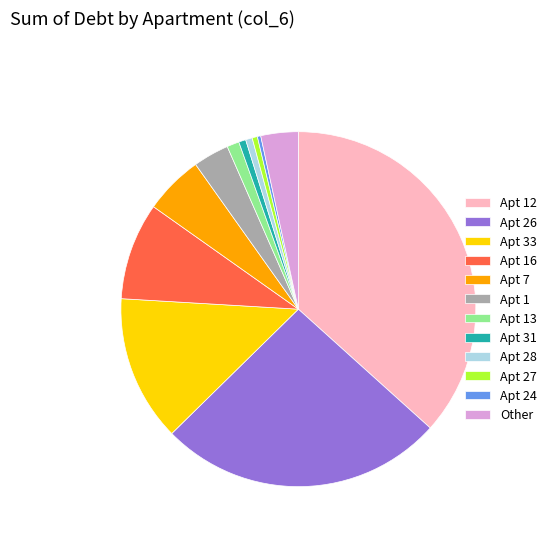

What is the largest slice in the pie chart?

Apt 12